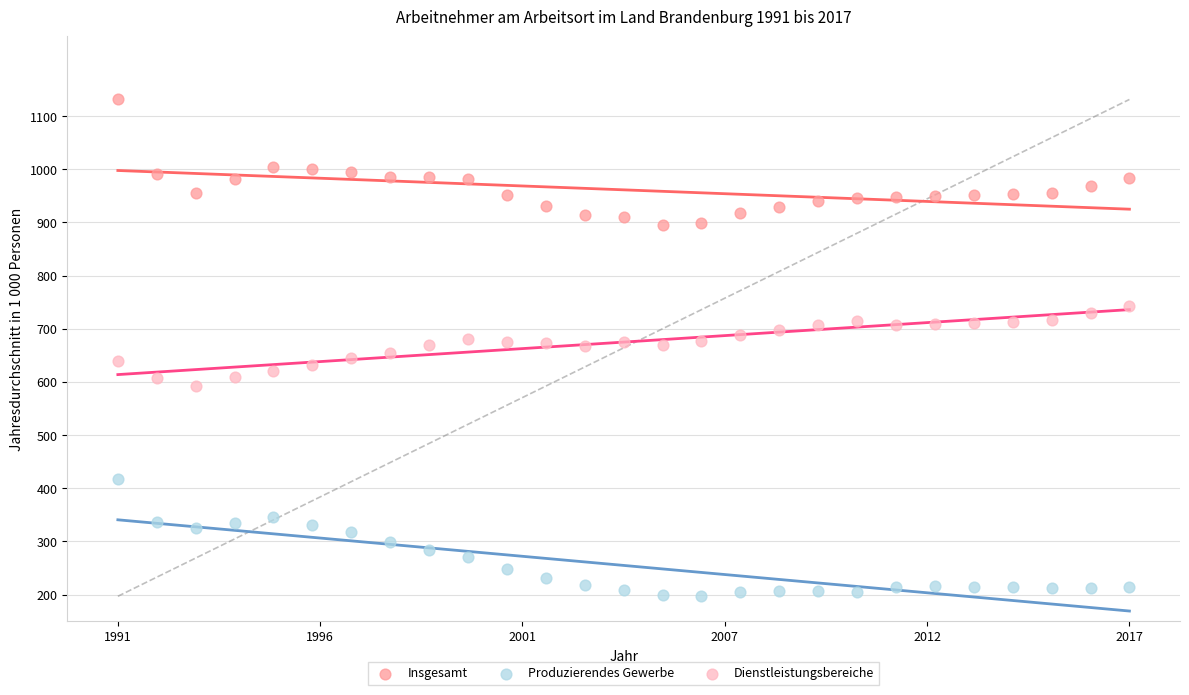

What is the X range (max minus min) for the scatter plot?

1.0